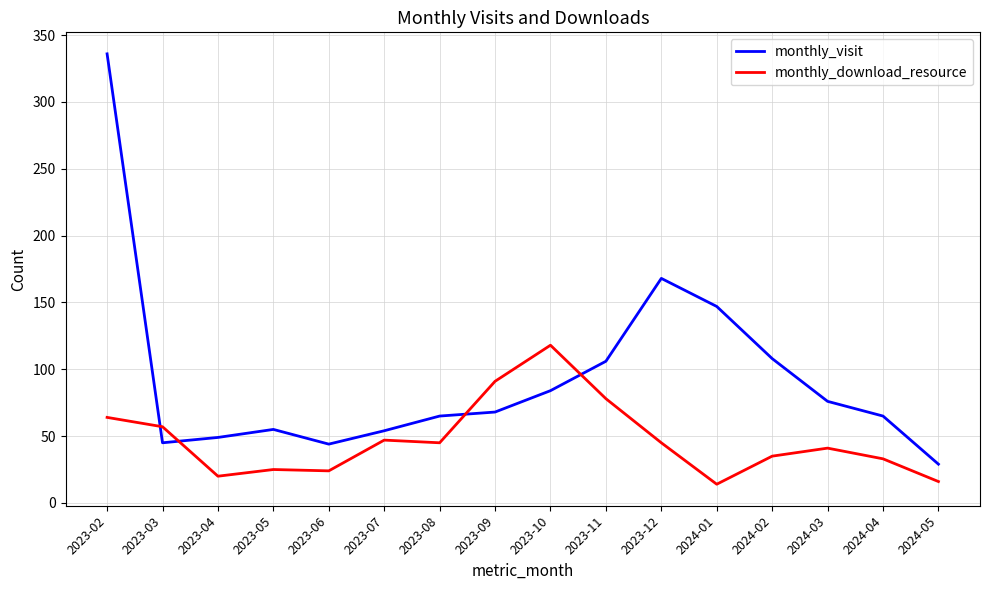

True or false: monthly_visit and monthly_download_resource cross at least once.

True